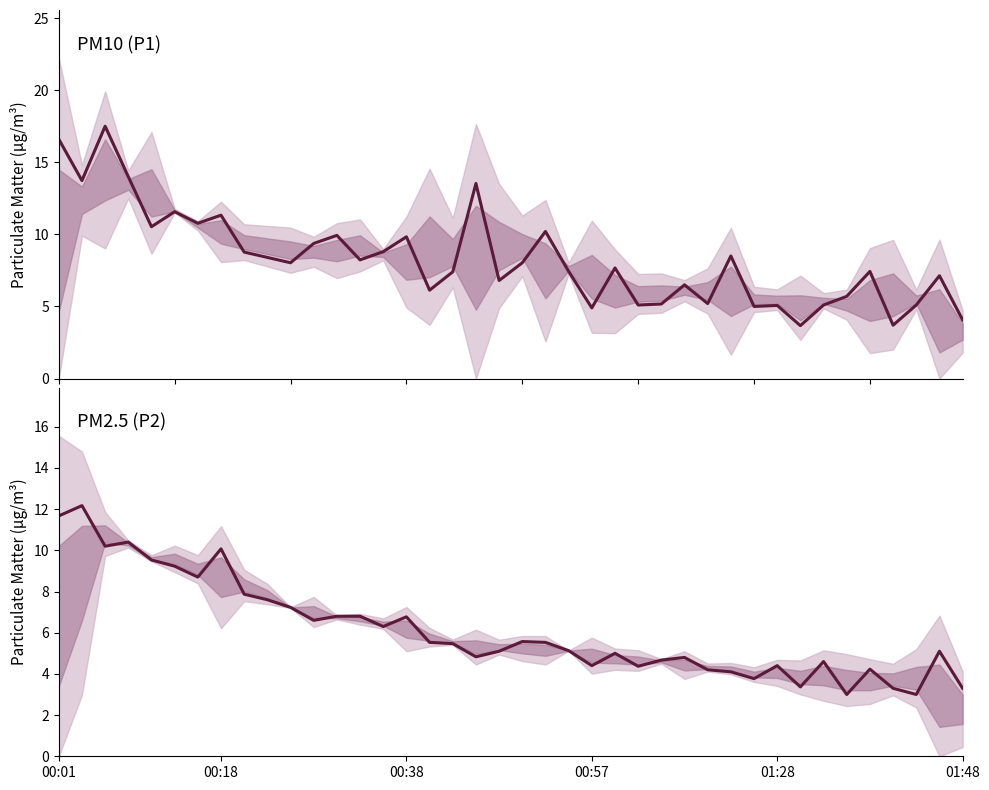

Is it true that P2 equals 2.2 at 24?

False